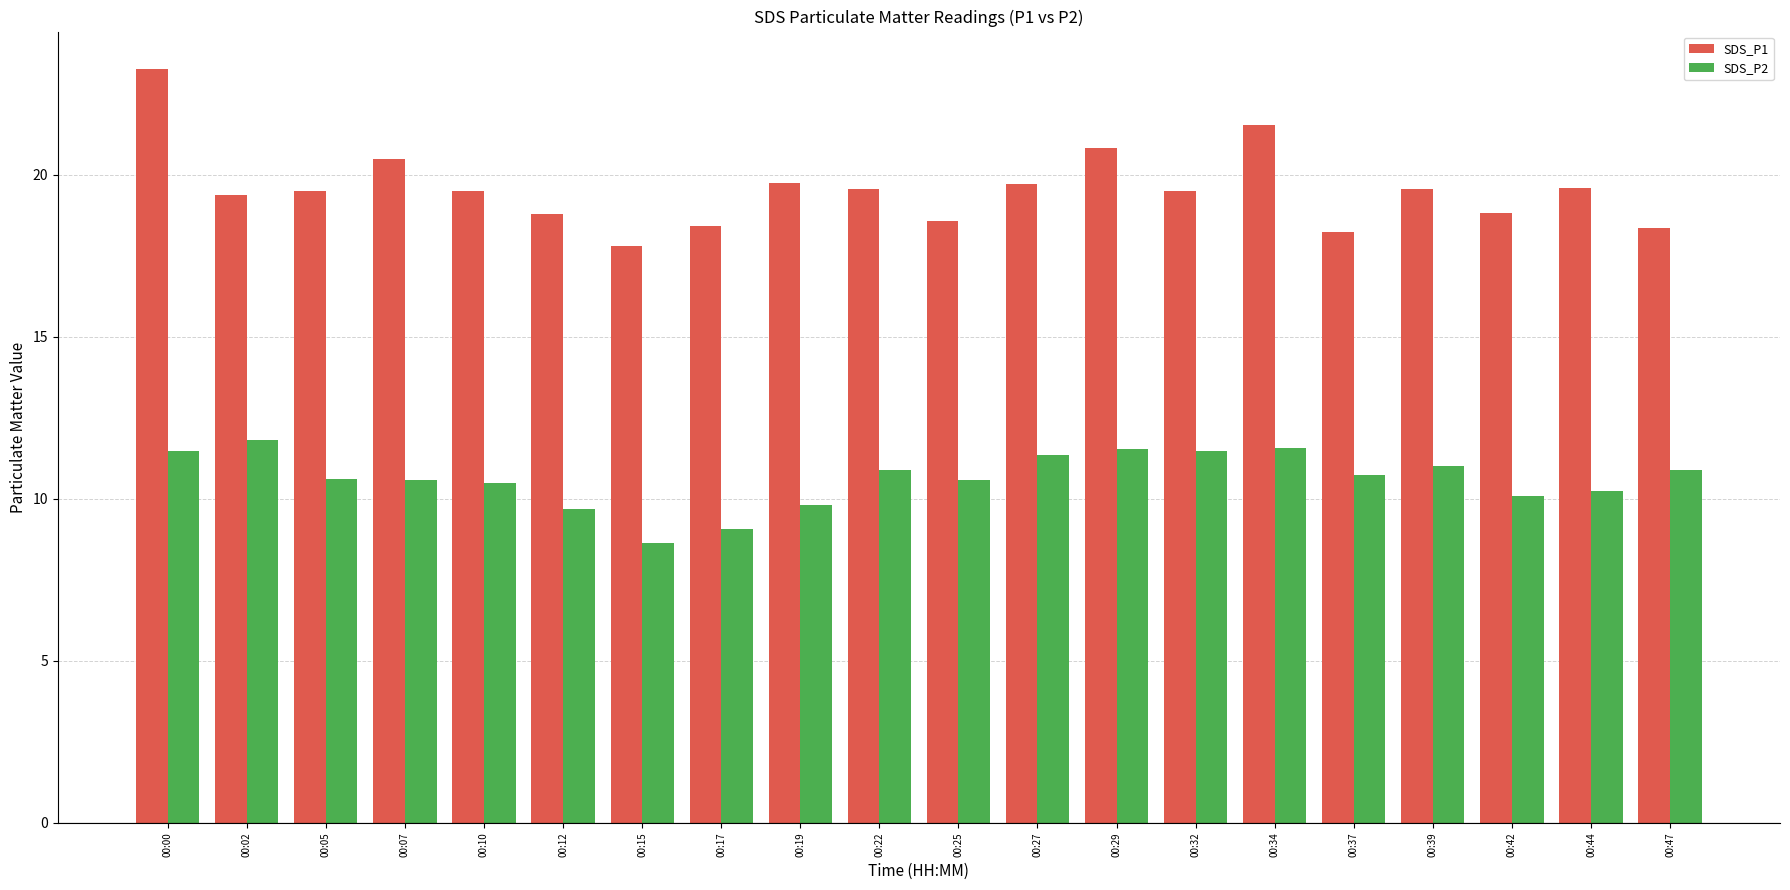

What value does the SDS_P1 series have at 00:07?

20.5